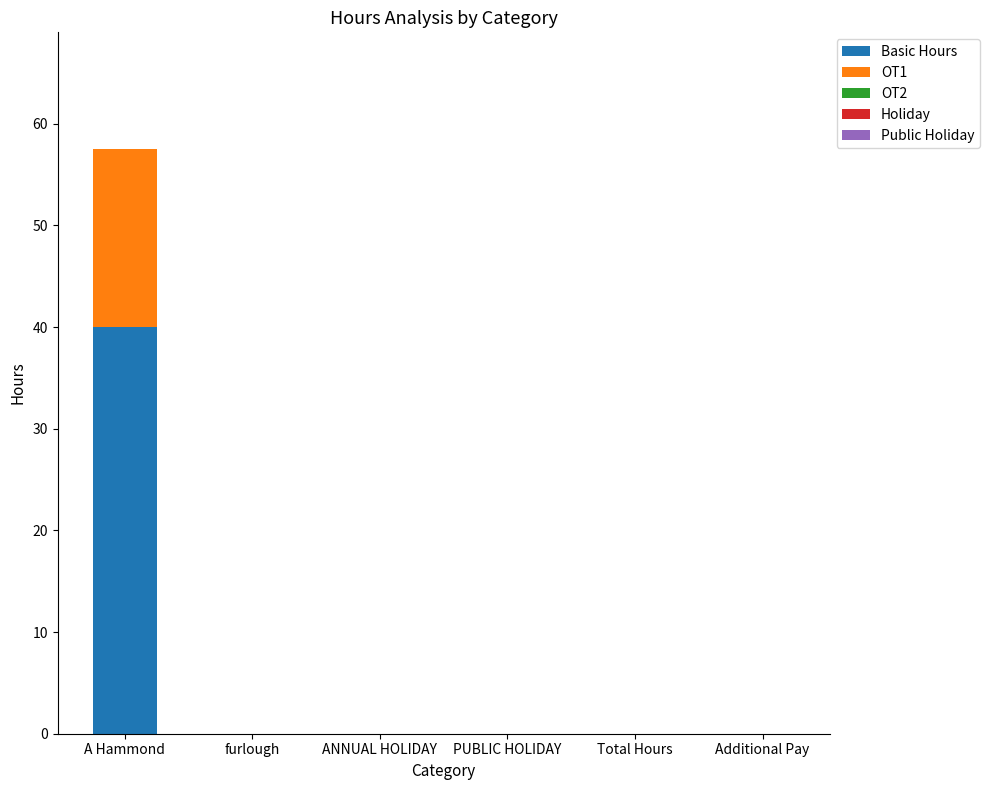

Reading left to right, transcribe the values for Basic Hours.

A Hammond=40.0	furlough=0.0	ANNUAL HOLIDAY=0.0	PUBLIC HOLIDAY=0.0	Total Hours=0.0	Additional Pay=0.0